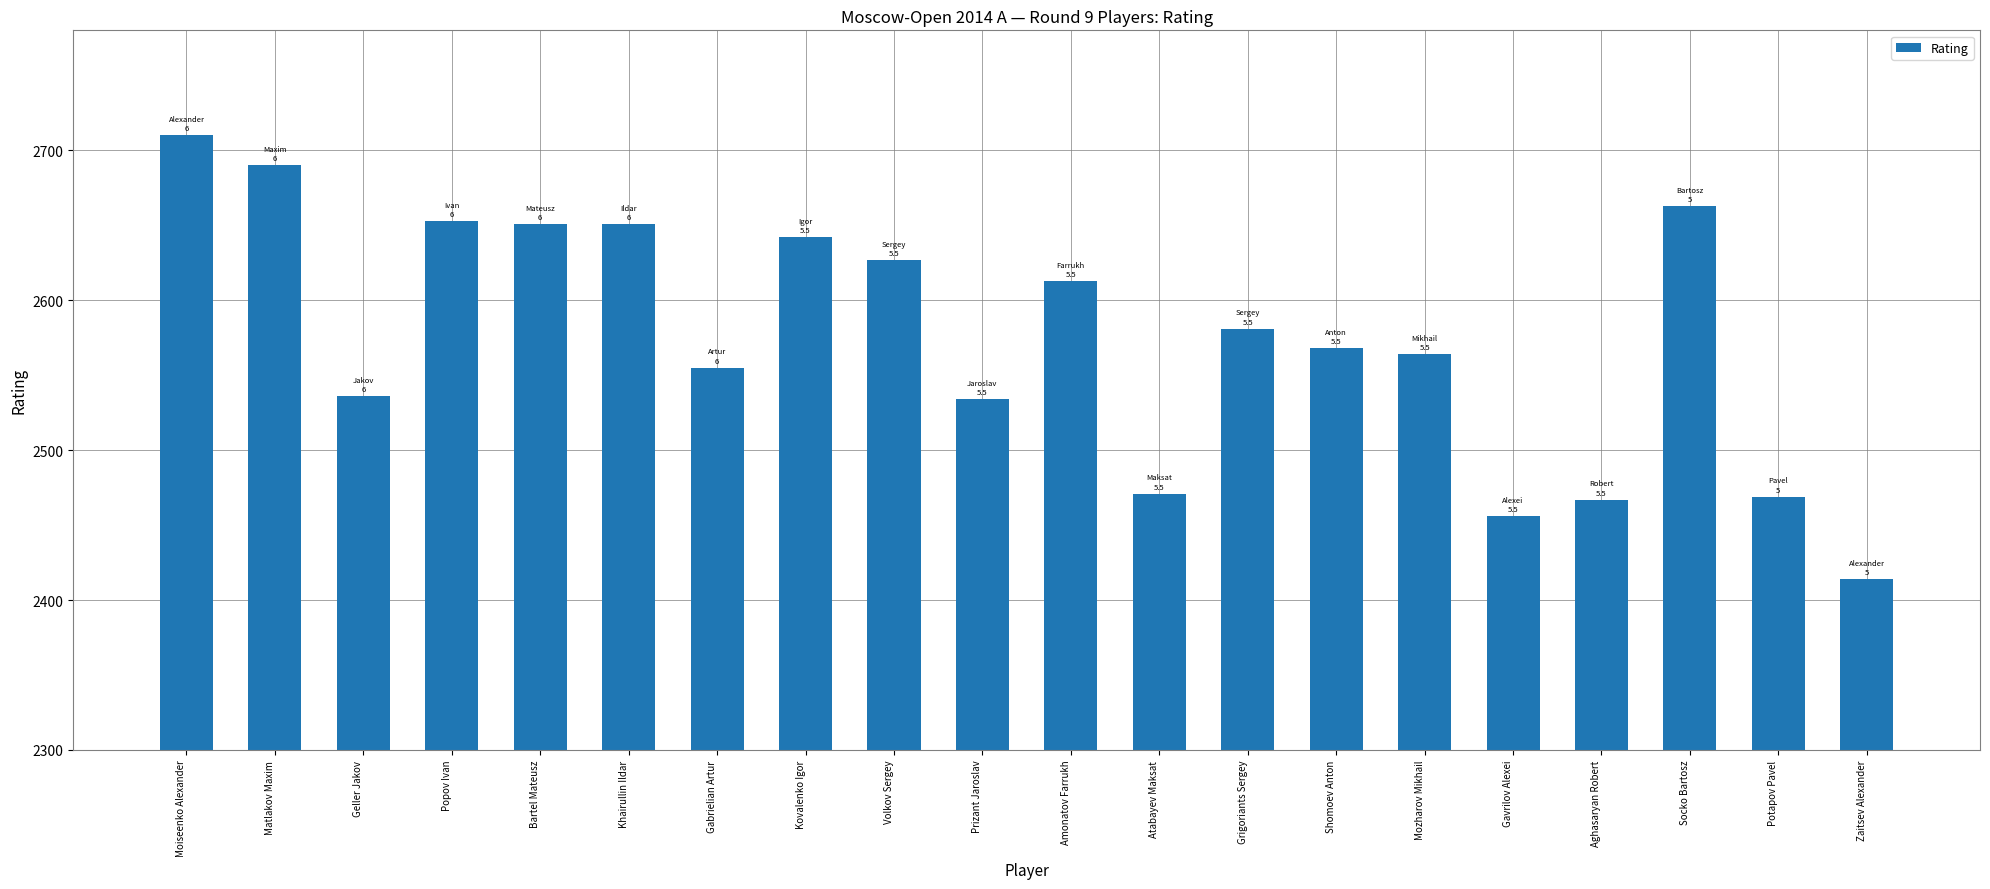

What is the change in value from Prizant Jaroslav to Potapov Pavel?

-65